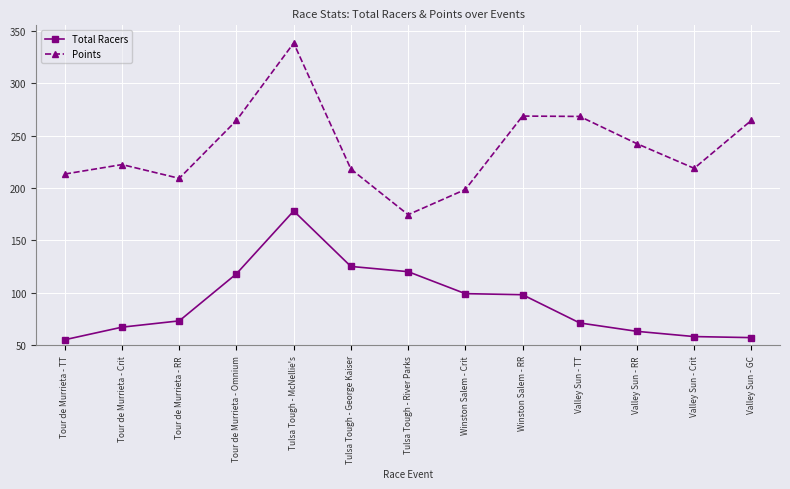

What is the smallest value displayed?

55.0